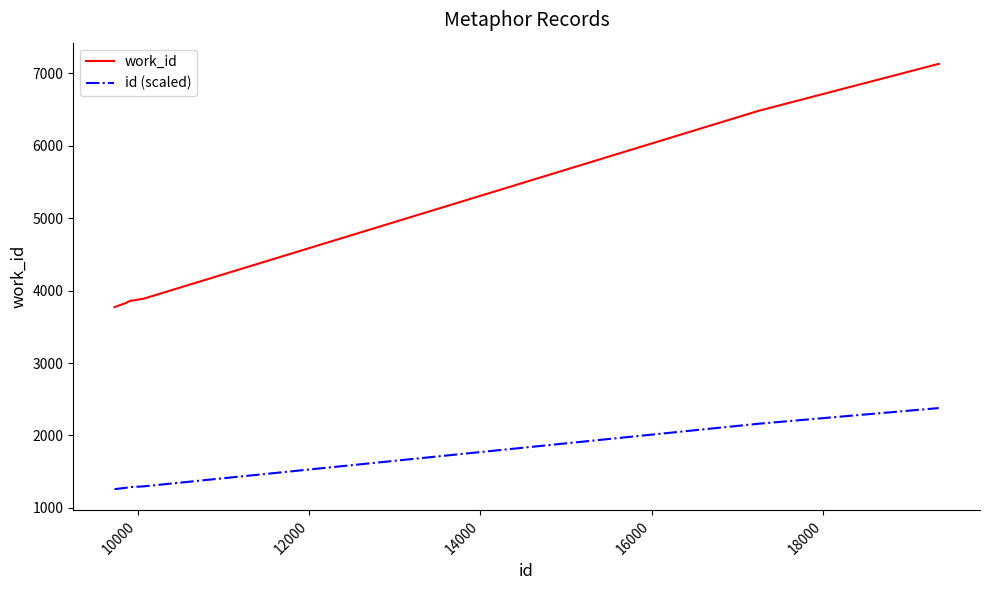

Which series has the largest total across all categories?

work_id